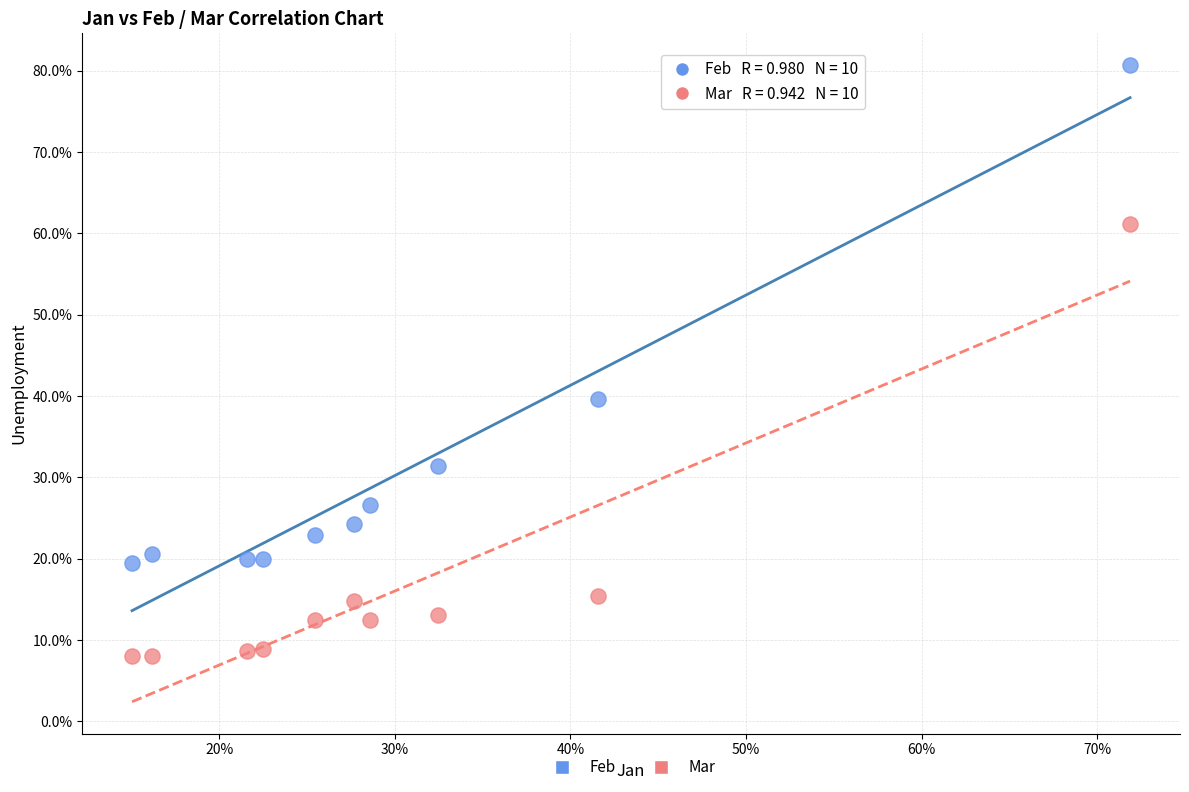

Which series has the largest Y range (max minus min)?

Feb